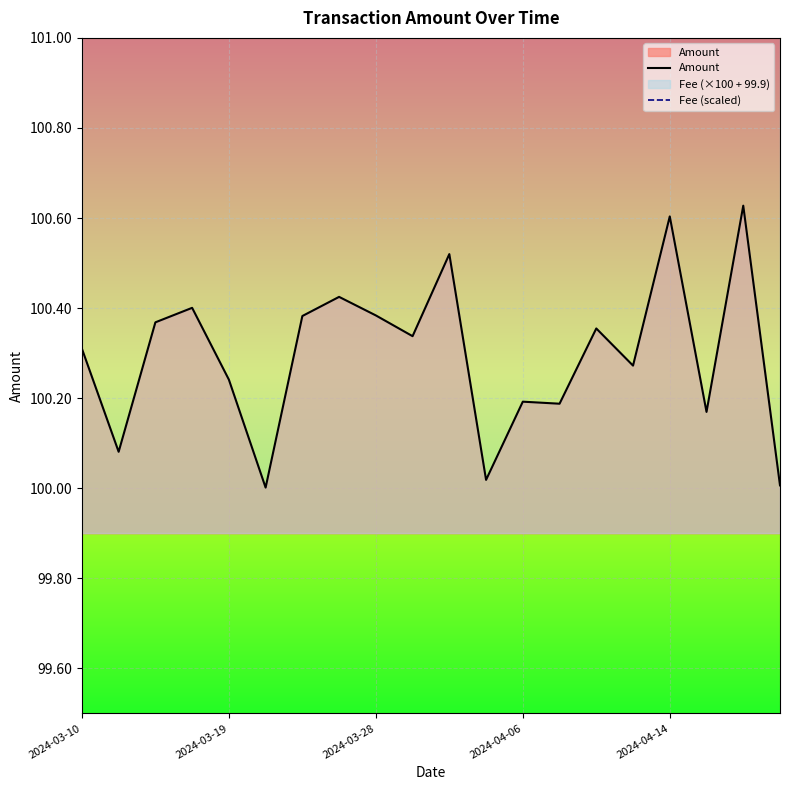

Is it true that Fee (scaled) equals 45.8 at 10?

False